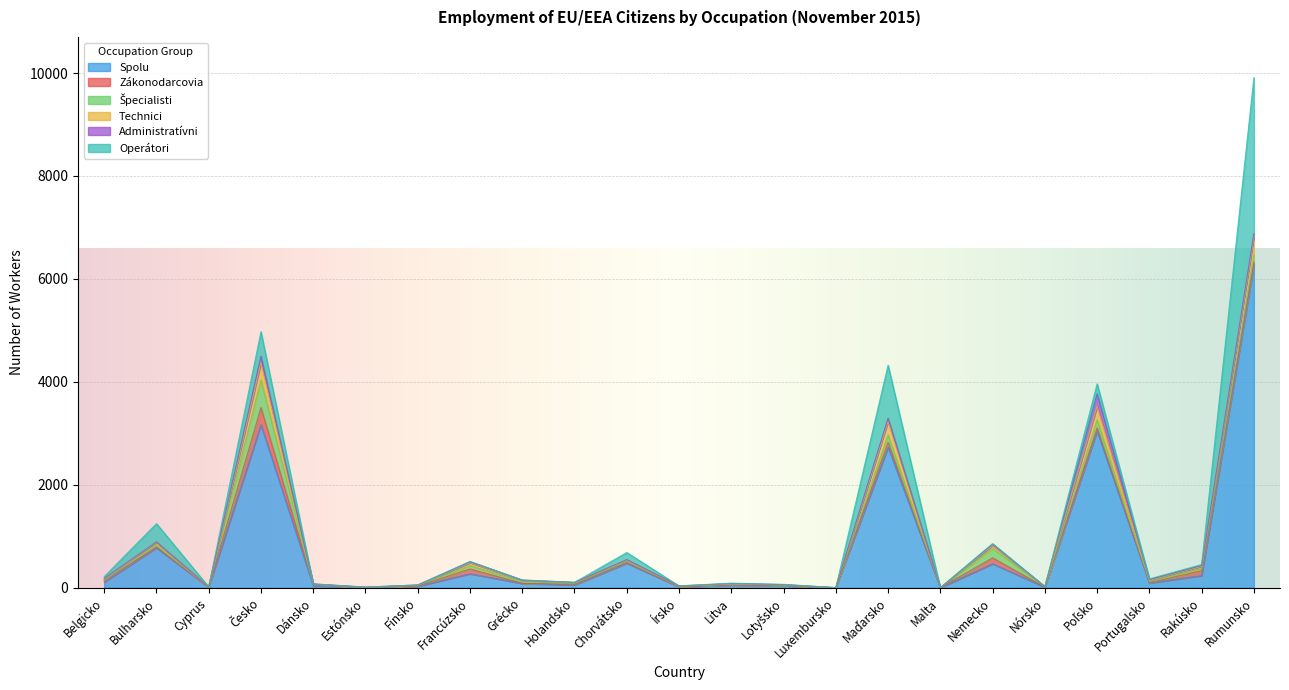

What is the label of the 16th point from the left?

Maďarsko